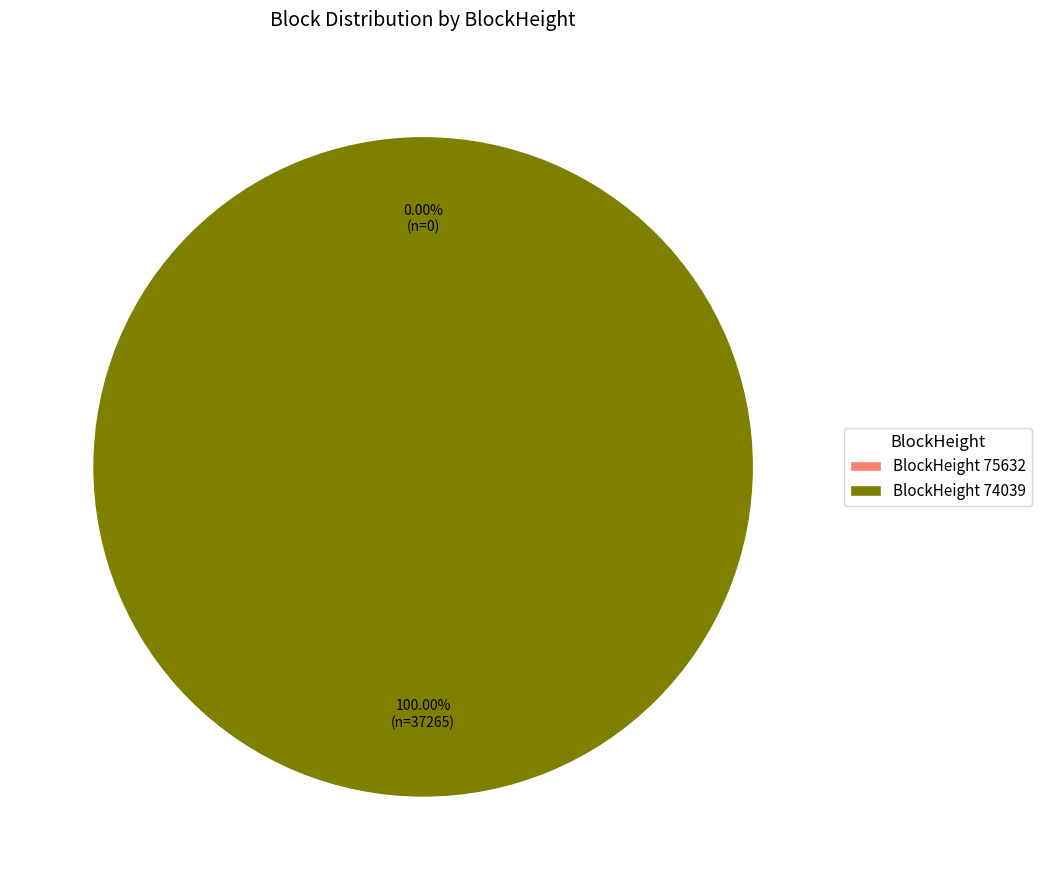

Rank the categories by value from highest to lowest.

74039, 75632